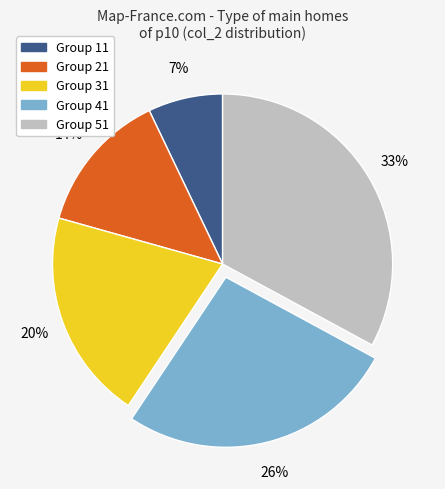

Does any single category account for the majority?

No